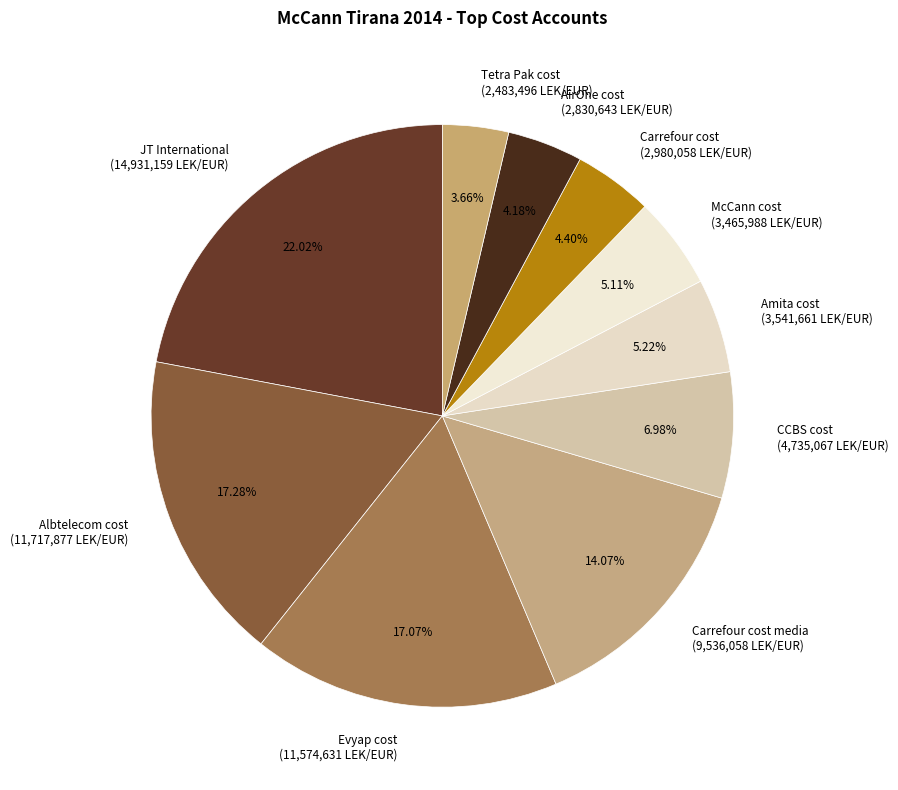

Which slice is the largest?

JT International (14,931,159 LEK/EUR)